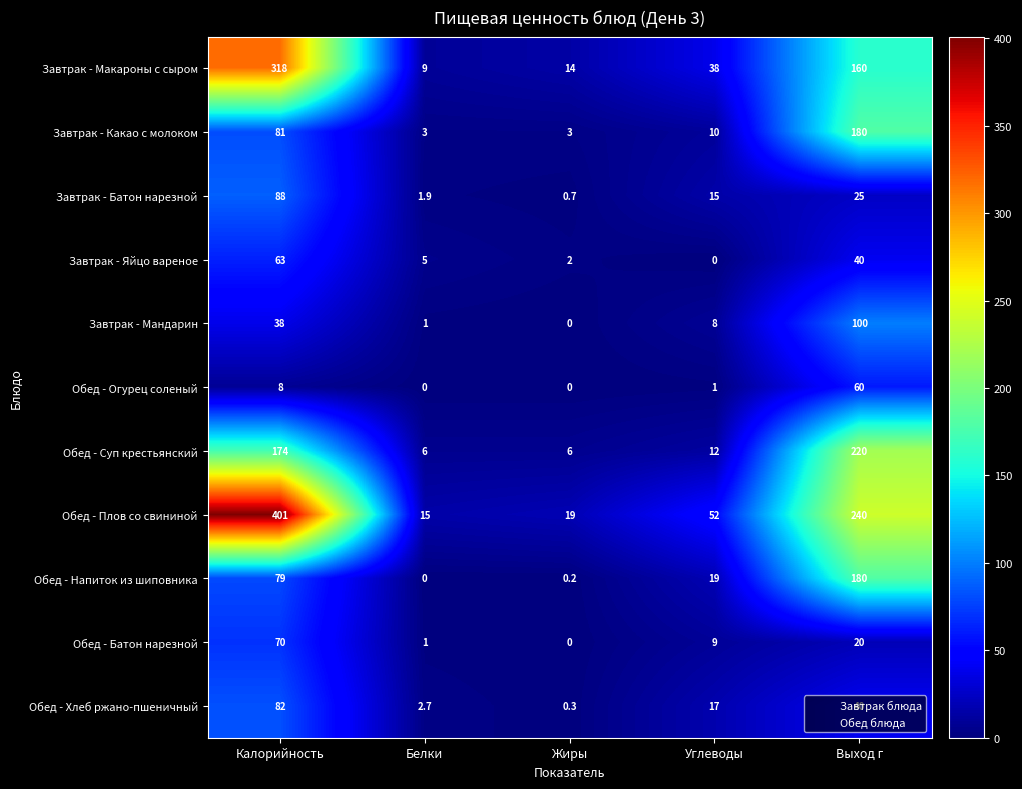

What is the total value across all series at Жиры?

45.2